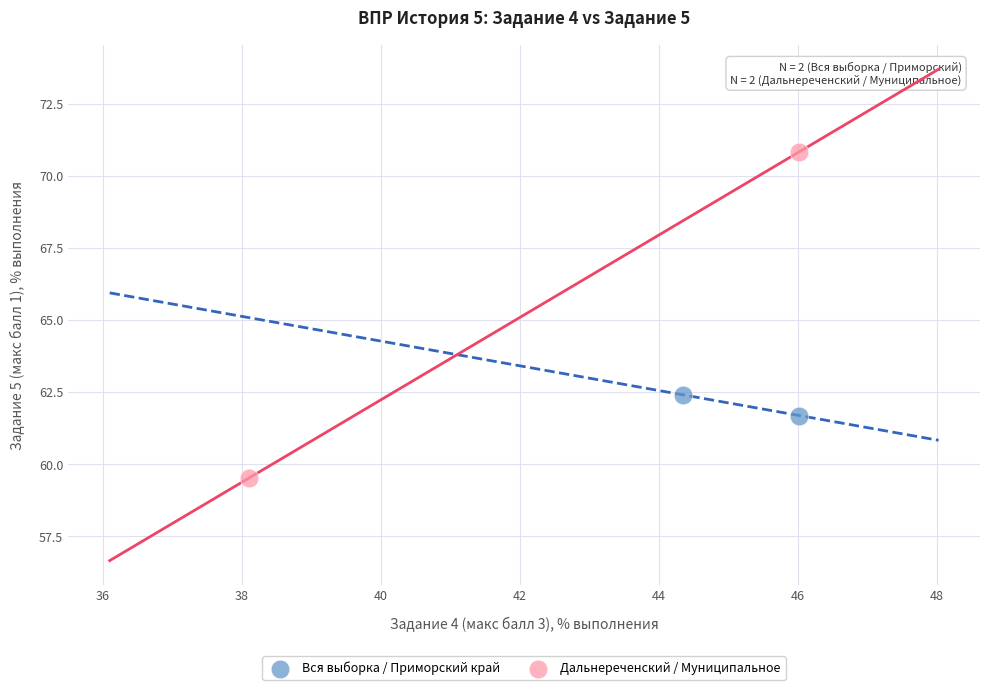

What are all the series names shown in the legend?

Вся выборка / Приморский край, Дальнереченский / Муниципальное